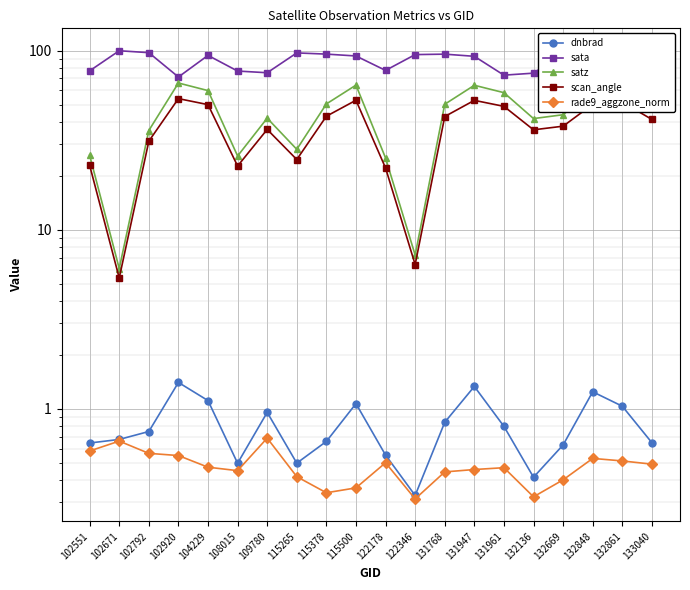

What is the maximum value shown in the chart?

100.0